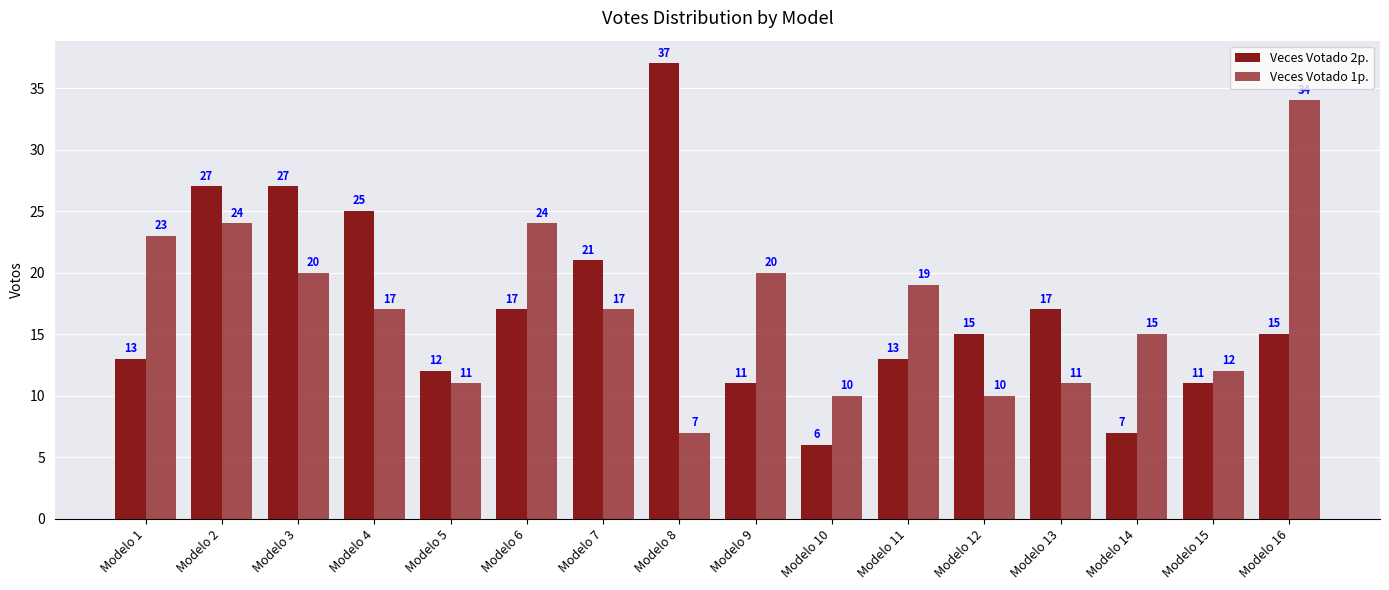

Which has a higher value, Modelo 16 or Modelo 13?

Modelo 13